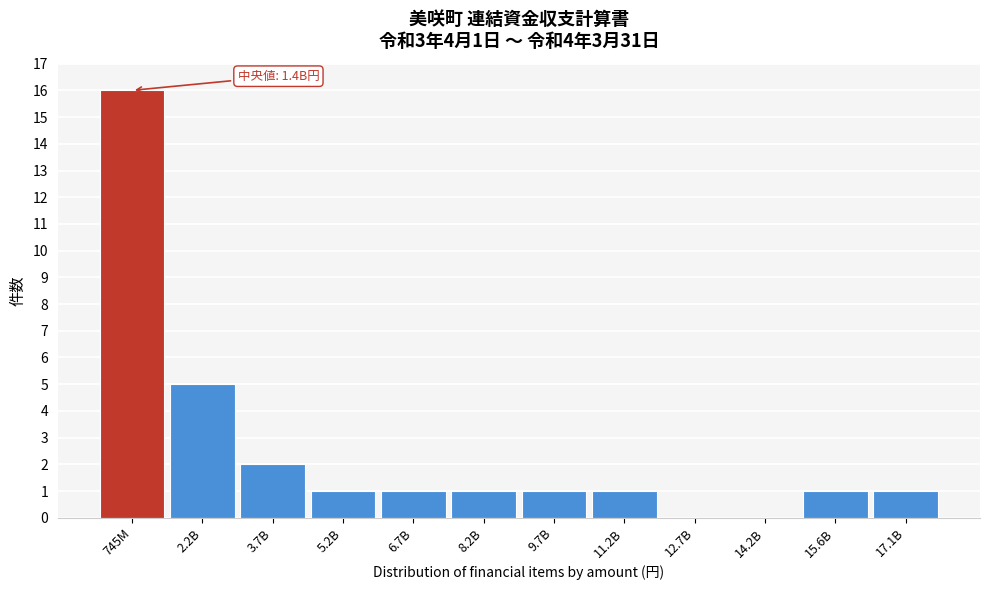

Reading left to right, what are all the values shown in this chart?

745M=16	2.2B=5	3.7B=2	5.2B=1	6.7B=1	8.2B=1	9.7B=1	11.2B=1	12.7B=0	14.2B=0	15.6B=1	17.1B=1